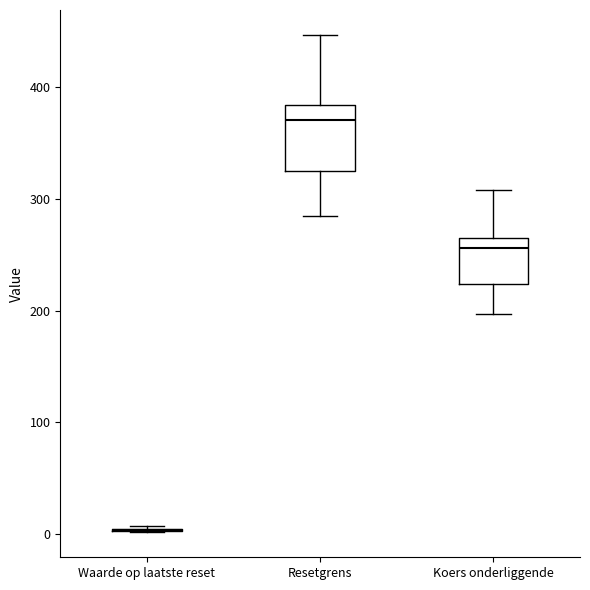

Reading left to right, transcribe this box plot: for each box, give where its median line is, the range the box spans, and where its two whiskers end, as read against the y-axis. The values are not printed on the chart, so give them approximately, as read against the axis.

Waarde op laatste reset: box collapsed to a line at 0, whiskers 0 to 10
Resetgrens: median 370, box 320 to 380, whiskers 290 to 450
Koers onderliggende: median 260, box 220 to 270, whiskers 200 to 310